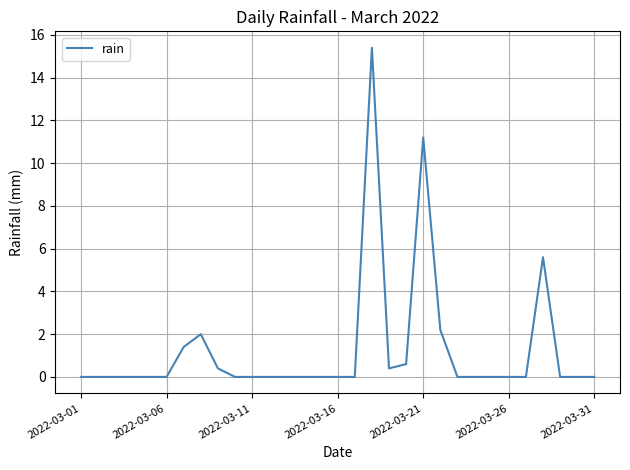

What is the difference between the maximum and minimum values?

15.4